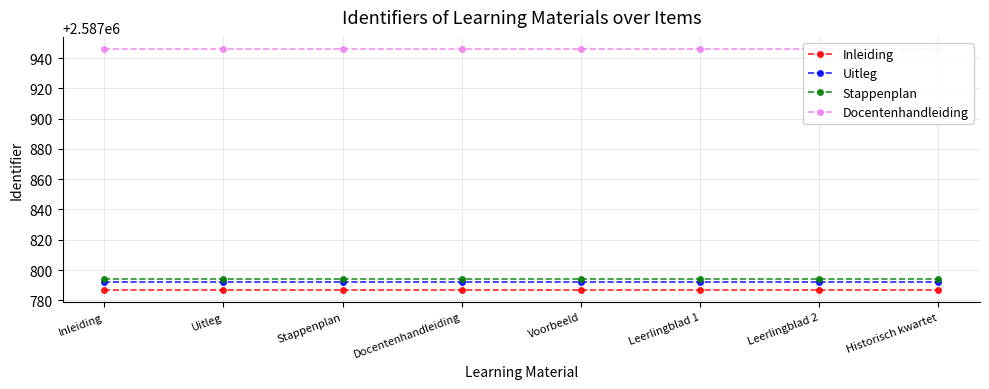

Between Uitleg and Historisch kwartet, which is larger?

Uitleg